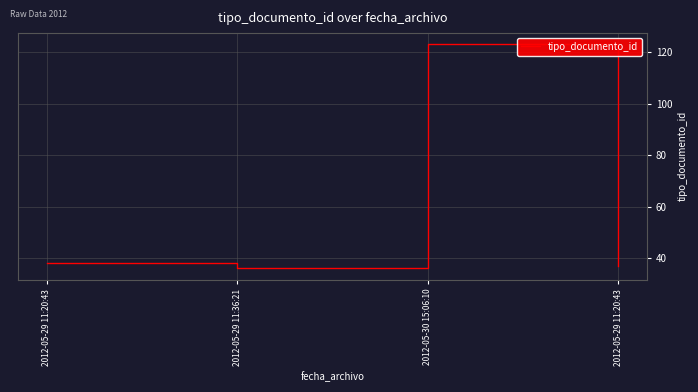

How many lines are shown in the chart?

1